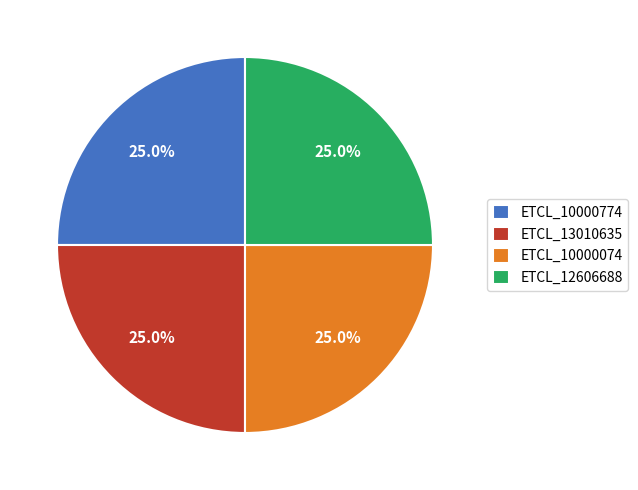

What is the total percentage of ETCL_10000774 and ETCL_10000074?

50.0%